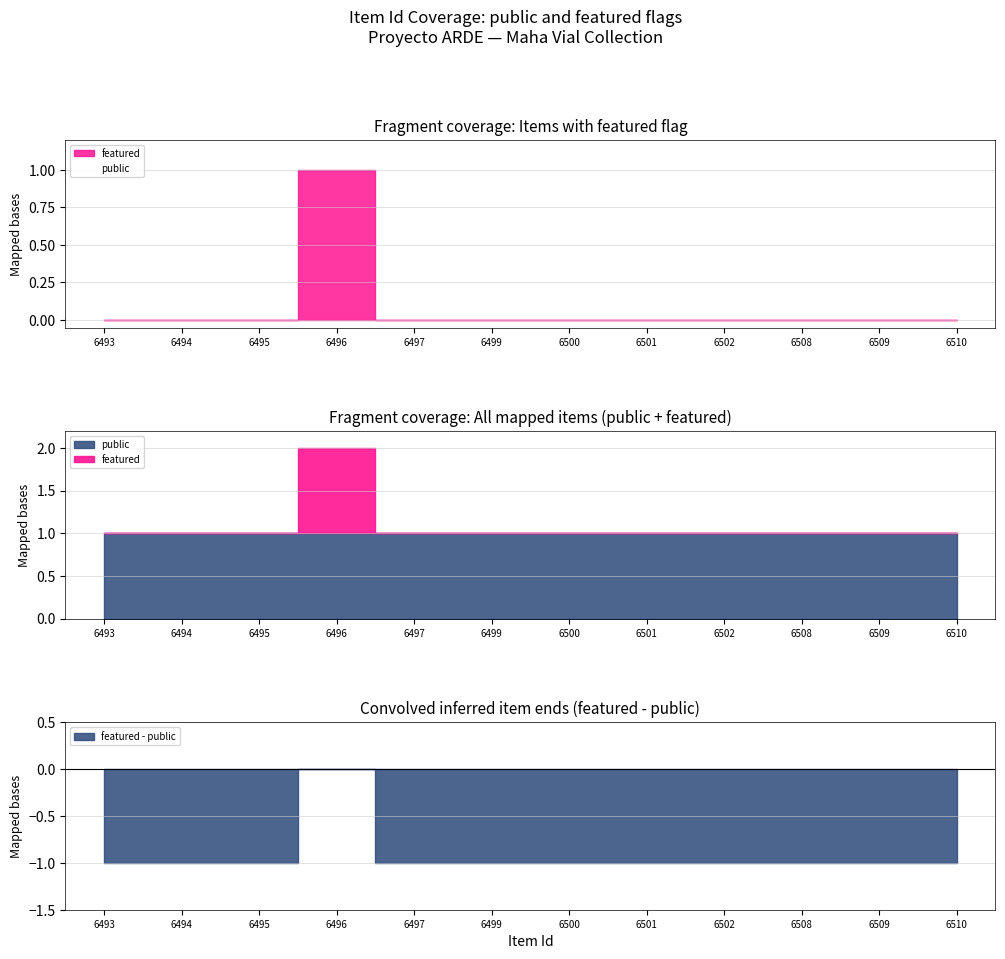

What is the highest value of the featured series?

1